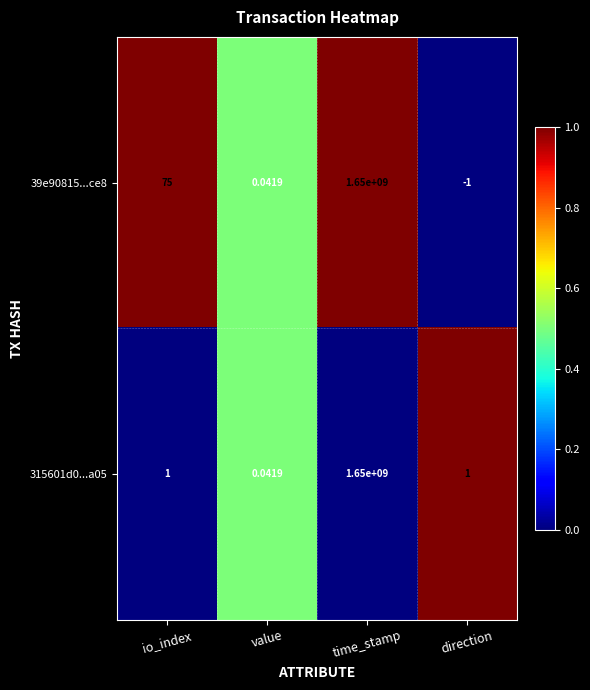

List the series in order of their overall mean, highest first.

39e90815...ce8, 315601d0...a05